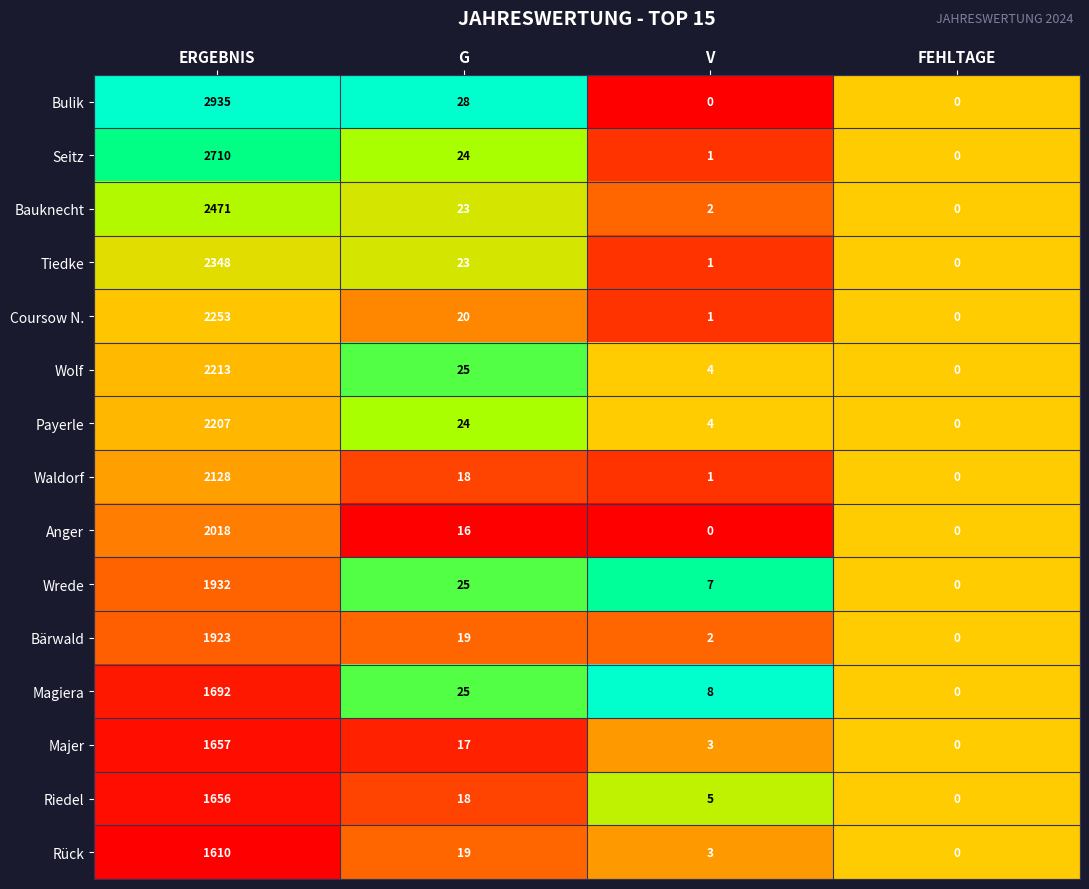

Count the number of data series in this chart.

15